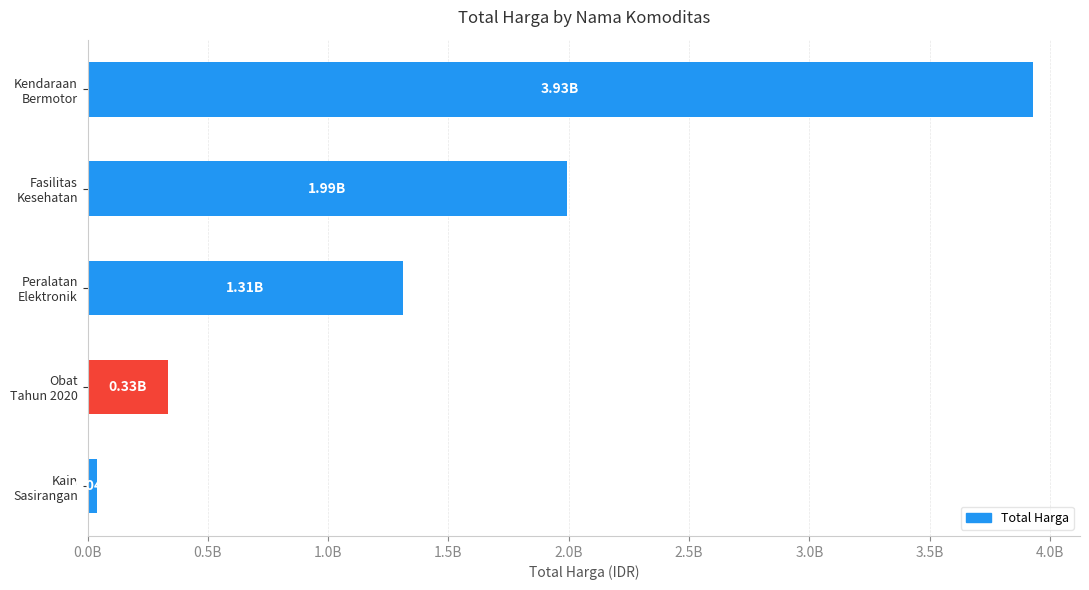

Does the chart contain any negative values?

No